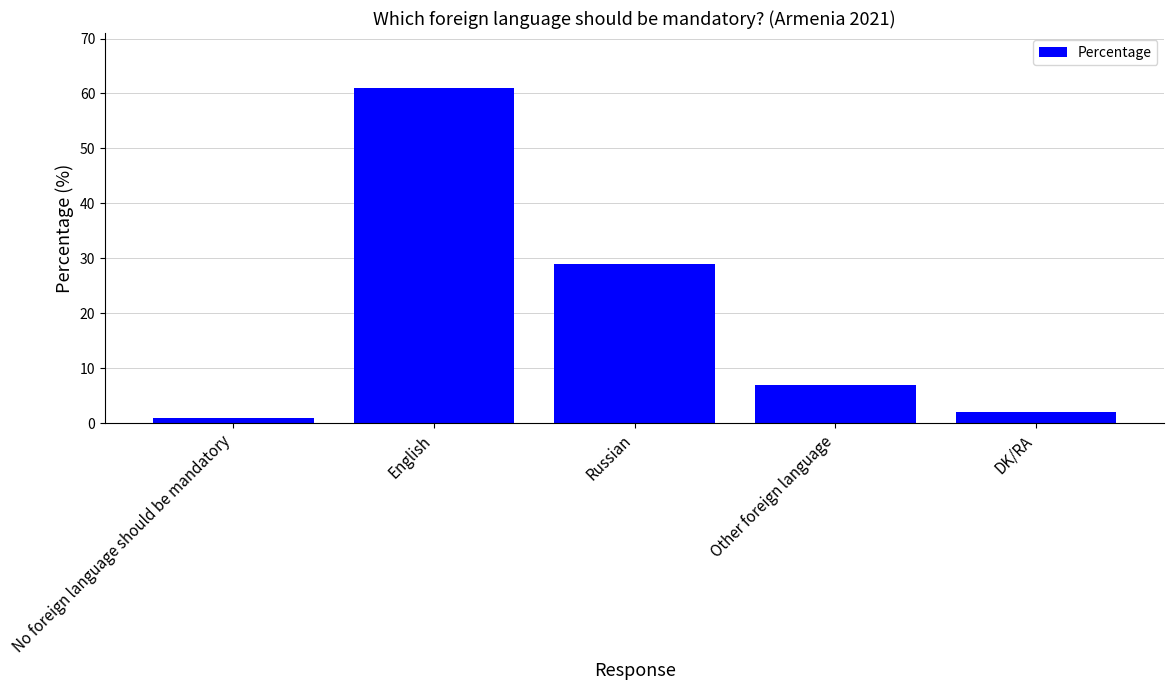

At which label does the data first exceed 7?

English